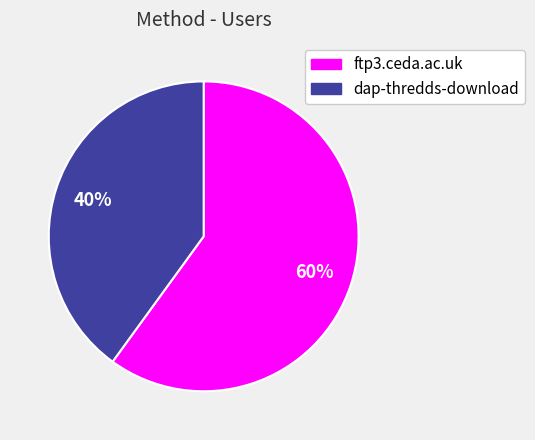

Does dap-thredds-download represent more than half of the total?

No